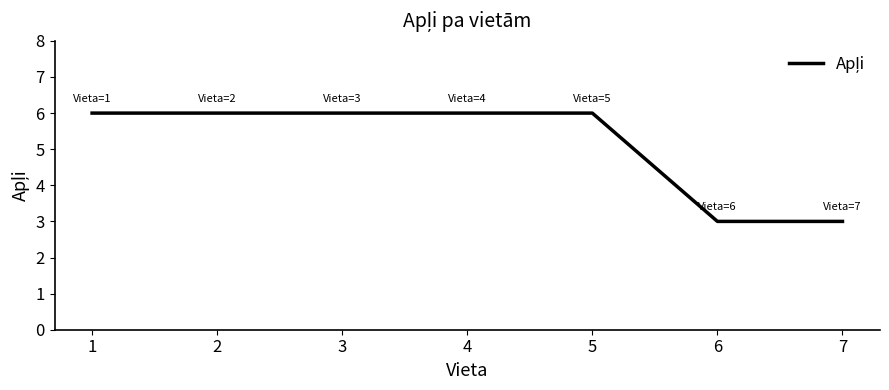

What is the greatest value displayed?

6